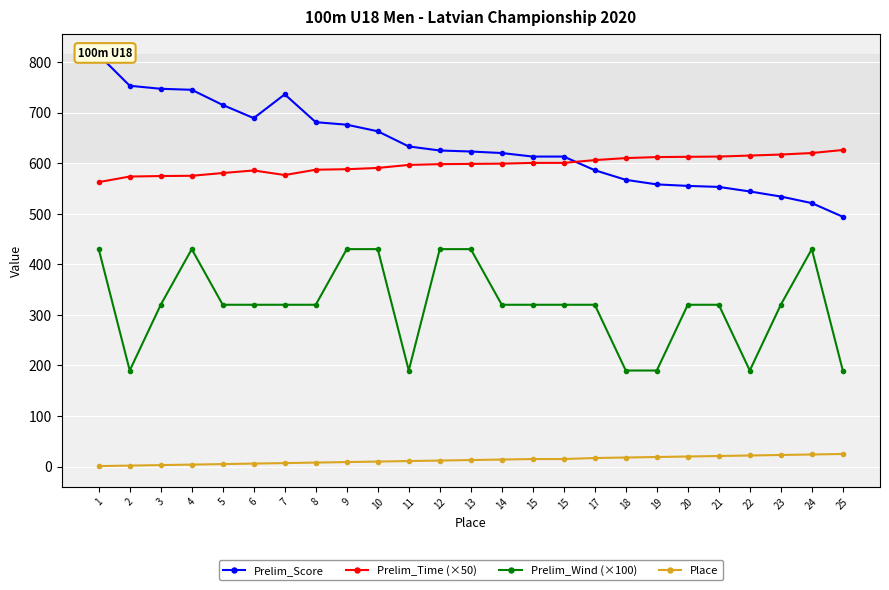

Reading left to right, extract all data points from this chart.

Prelim_Score: 1=814.0	2=753.0	3=747.0	4=745.0	5=715.0	6=689.0	7=736.0	8=681.0	9=676.0	10=663.0	11=633.0	12=625.0	13=623.0	14=620.0	15=613.0	15=613.0	17=586.0	18=567.0	19=558.0	20=555.0	21=553.0	22=544.0	23=534.0	24=521.0	25=494.0
Prelim_Time (×50): 1=562.5	2=573.5	3=574.5	4=575.0	5=580.5	6=585.5	7=576.5	8=587.0	9=588.0	10=590.5	11=596.5	12=598.0	13=598.5	14=599.0	15=600.5	15=600.5	17=606.0	18=610.0	19=612.0	20=612.5	21=613.0	22=615.0	23=617.0	24=620.0	25=626.0
Prelim_Wind (×100): 1=430.0	2=190.0	3=320.0	4=430.0	5=320.0	6=320.0	7=320.0	8=320.0	9=430.0	10=430.0	11=190.0	12=430.0	13=430.0	14=320.0	15=320.0	15=320.0	17=320.0	18=190.0	19=190.0	20=320.0	21=320.0	22=190.0	23=320.0	24=430.0	25=190.0
Place: 1=1.0	2=2.0	3=3.0	4=4.0	5=5.0	6=6.0	7=7.0	8=8.0	9=9.0	10=10.0	11=11.0	12=12.0	13=13.0	14=14.0	15=15.0	15=15.0	17=17.0	18=18.0	19=19.0	20=20.0	21=21.0	22=22.0	23=23.0	24=24.0	25=25.0